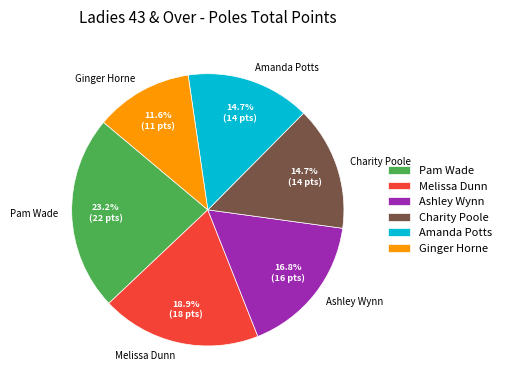

True or false: Pam Wade accounts for 29% of the total.

False